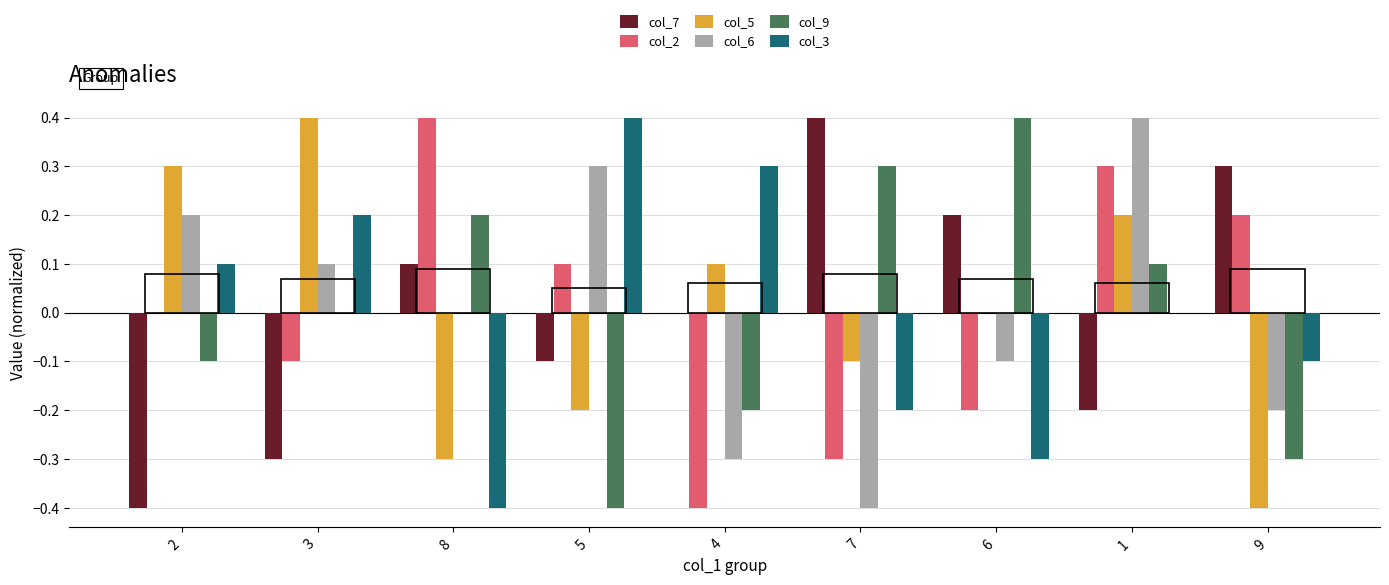

List the labels in order of col_6 value, smallest first.

7, 4, 9, 6, 8, 3, 2, 5, 1